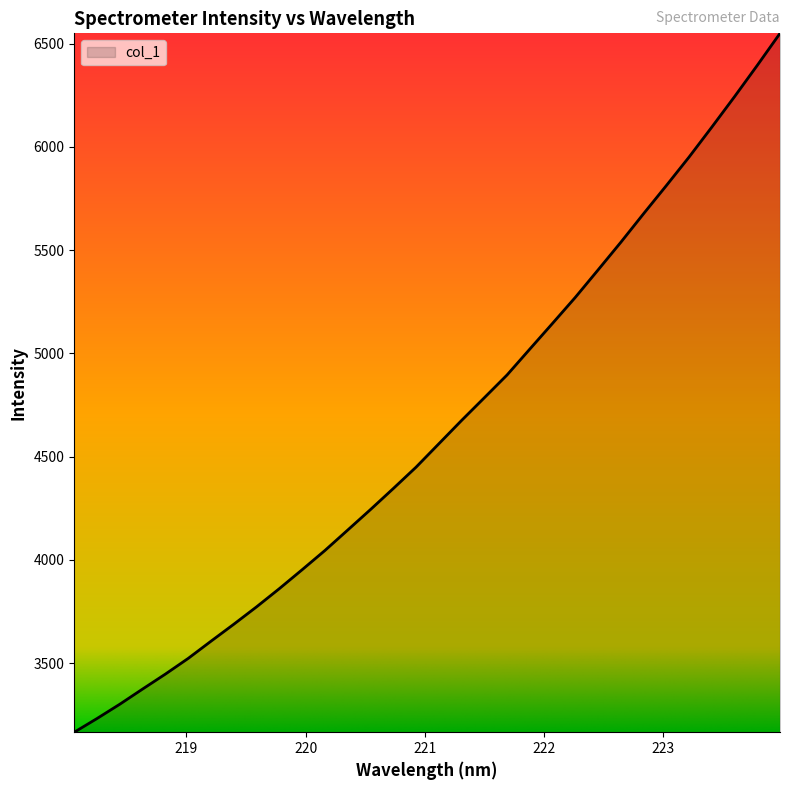

What is the minimum value shown in the chart?

3166.3